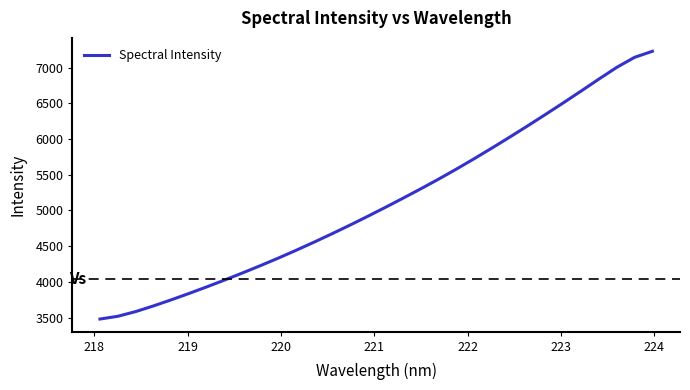

What is the difference between the maximum and minimum values?

3748.5